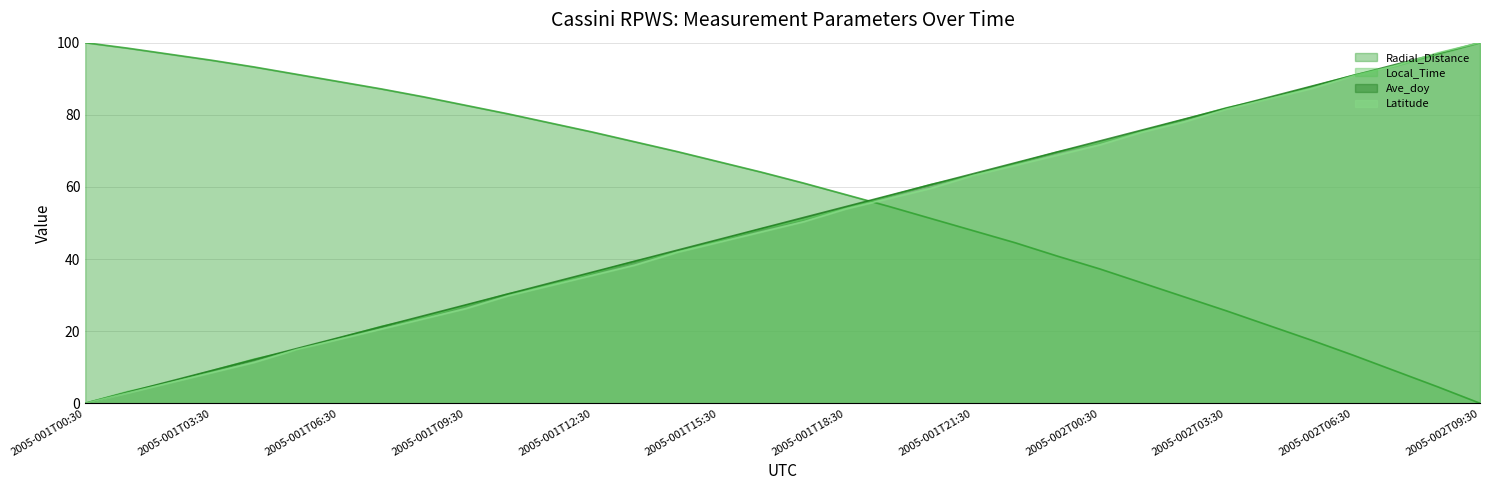

True or false: Radial_Distance has a value of 25.6 at 2005-002T03:30.

True